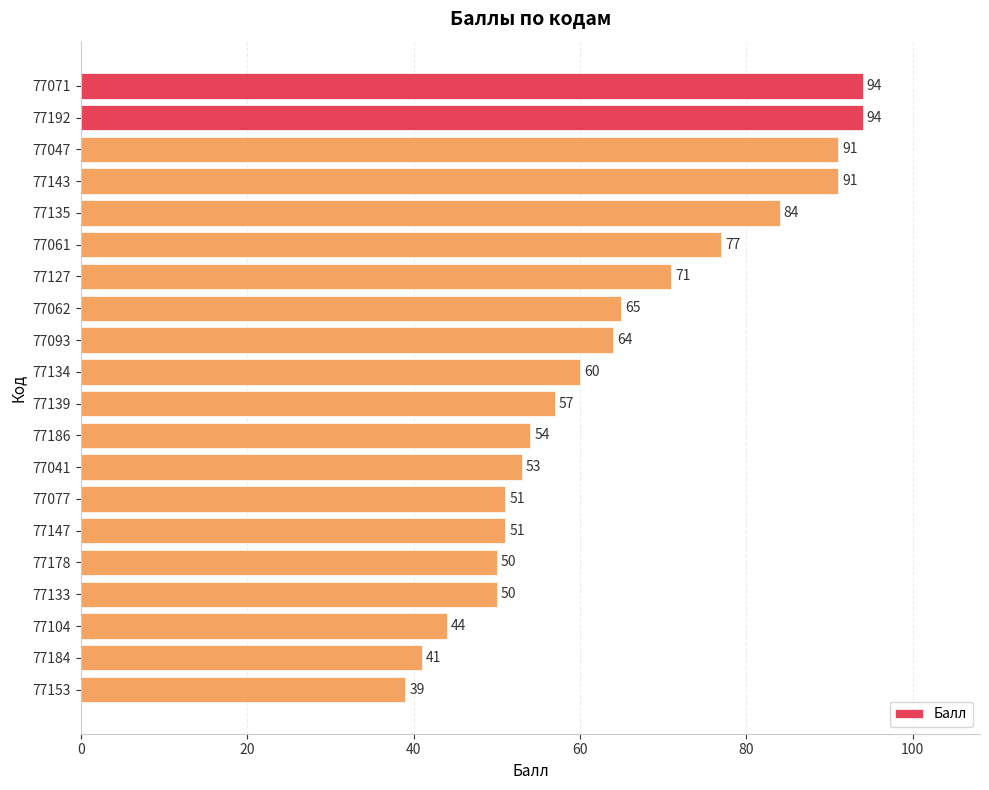

The chart shows a value of 99 at 77093. True or false?

False